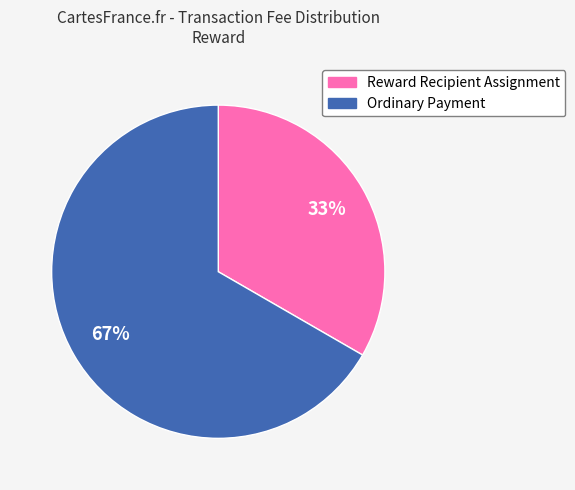

What is the majority slice?

Ordinary Payment